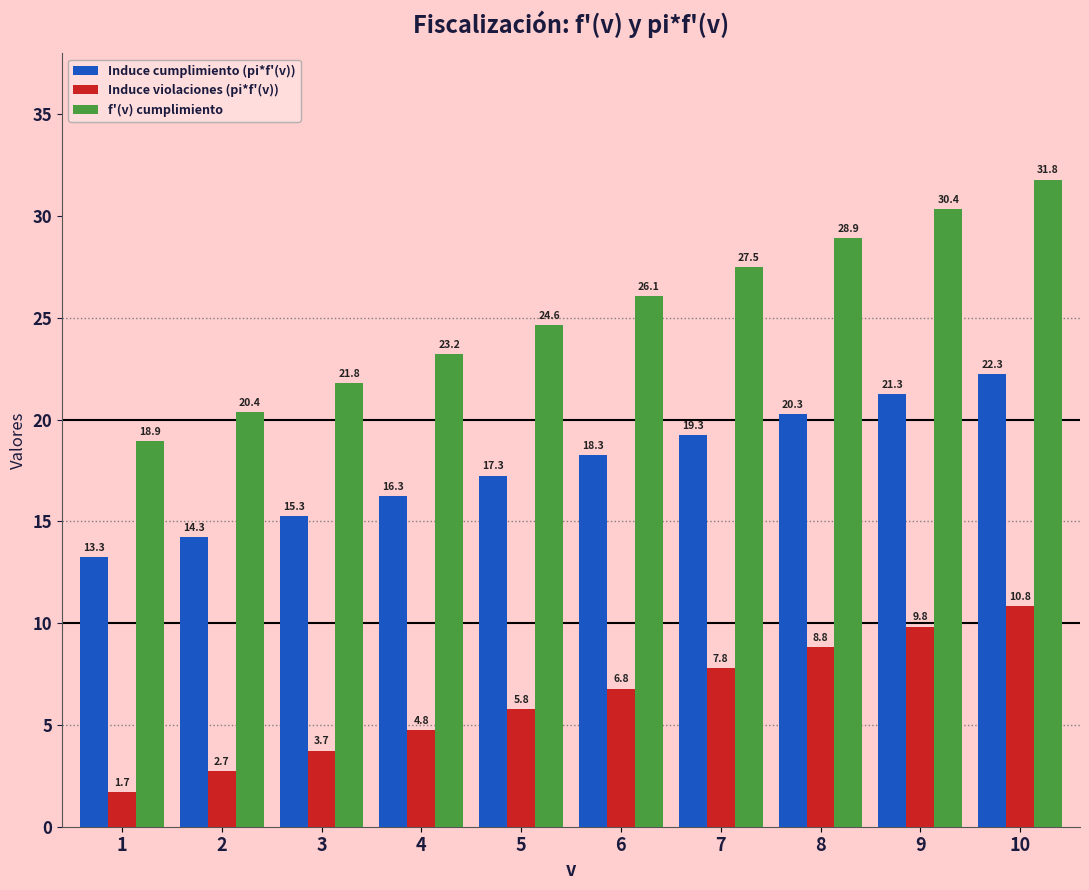

At 8, list the series in order from smallest to largest.

Induce violaciones (pi*f'(v)), Induce cumplimiento (pi*f'(v)), f'(v) cumplimiento